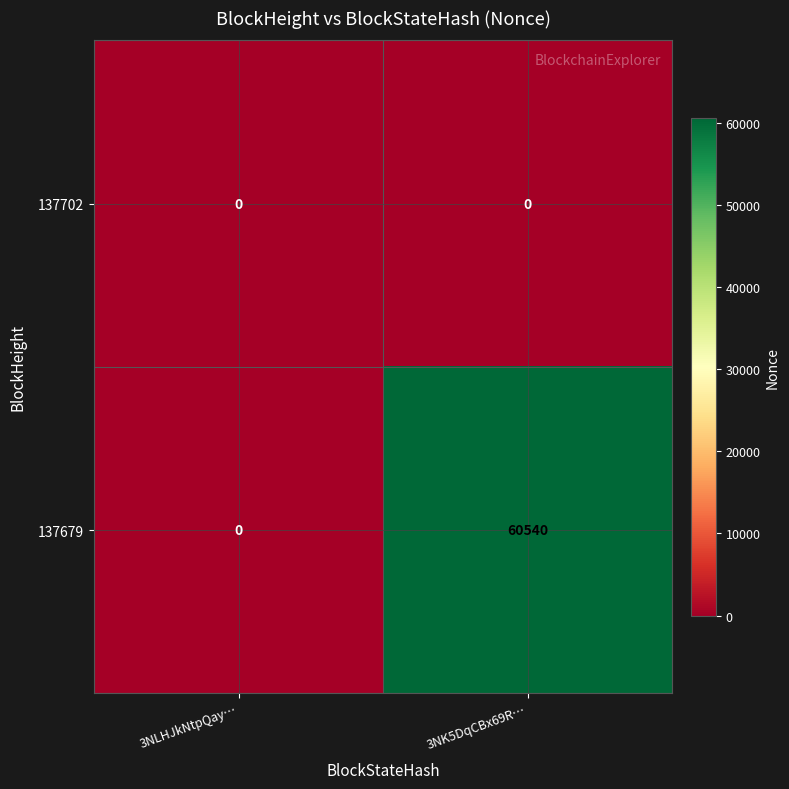

Which category has the highest value across all series?

3NK5DqCBx69R…